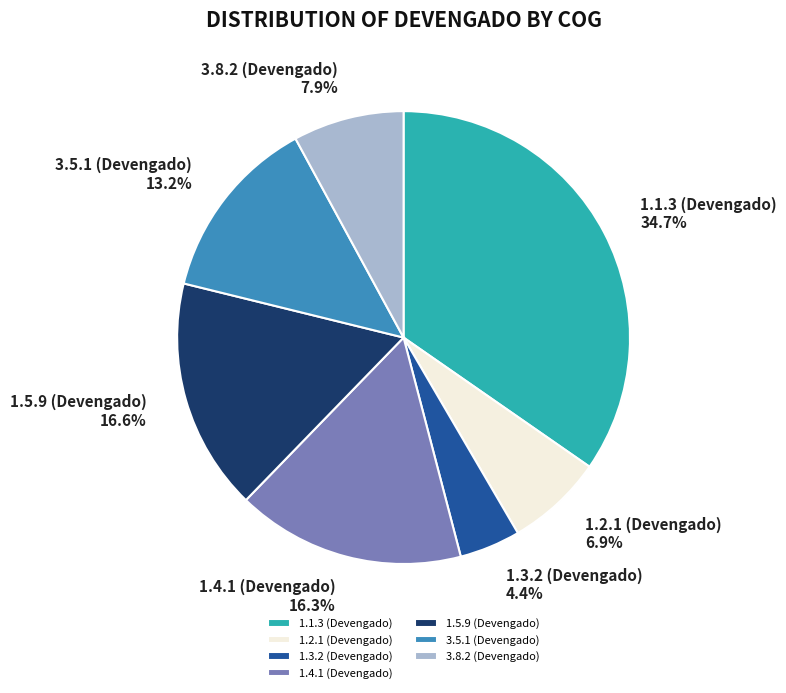

Does 1.3.2 (Devengado) represent more than half of the total?

No